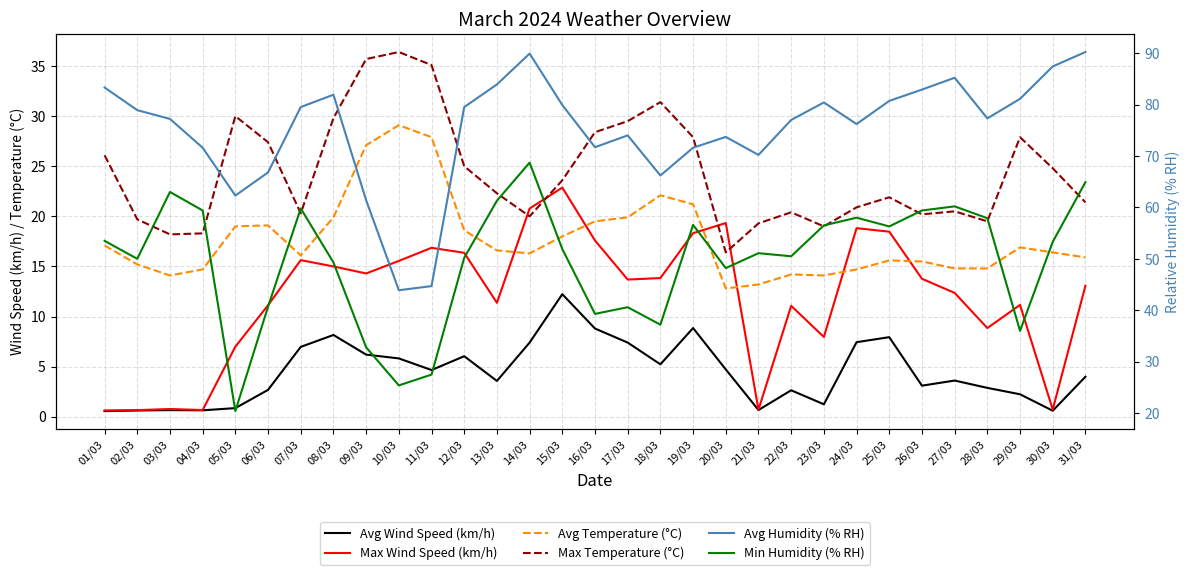

What is the label of the 20th point from the left?

20/03